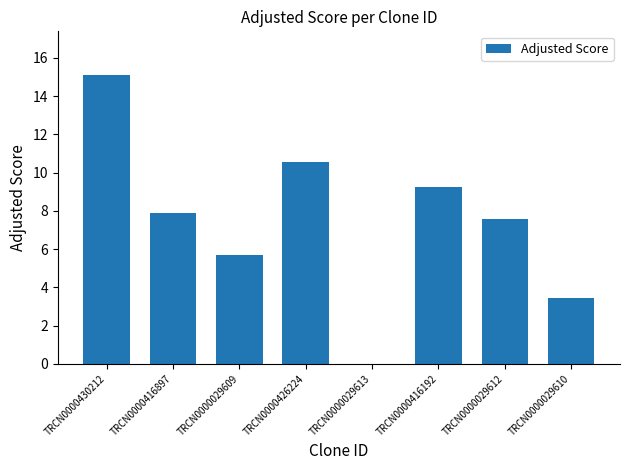

What is the maximum value shown in the chart?

15.1